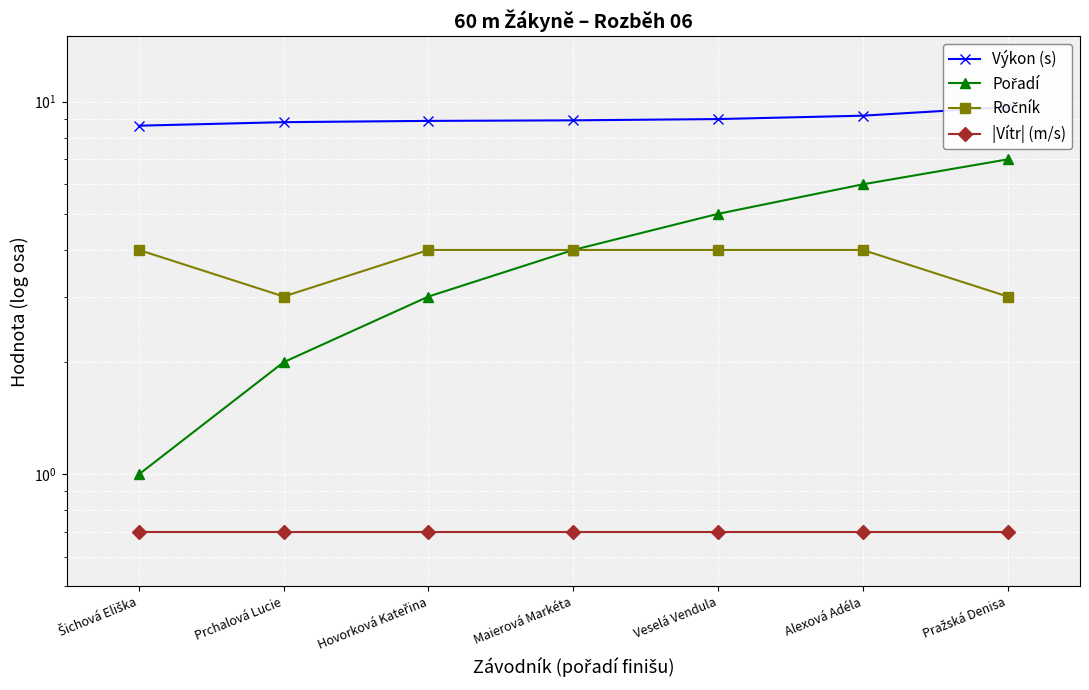

What is the difference between the highest and lowest values at Alexová Adéla?

8.5